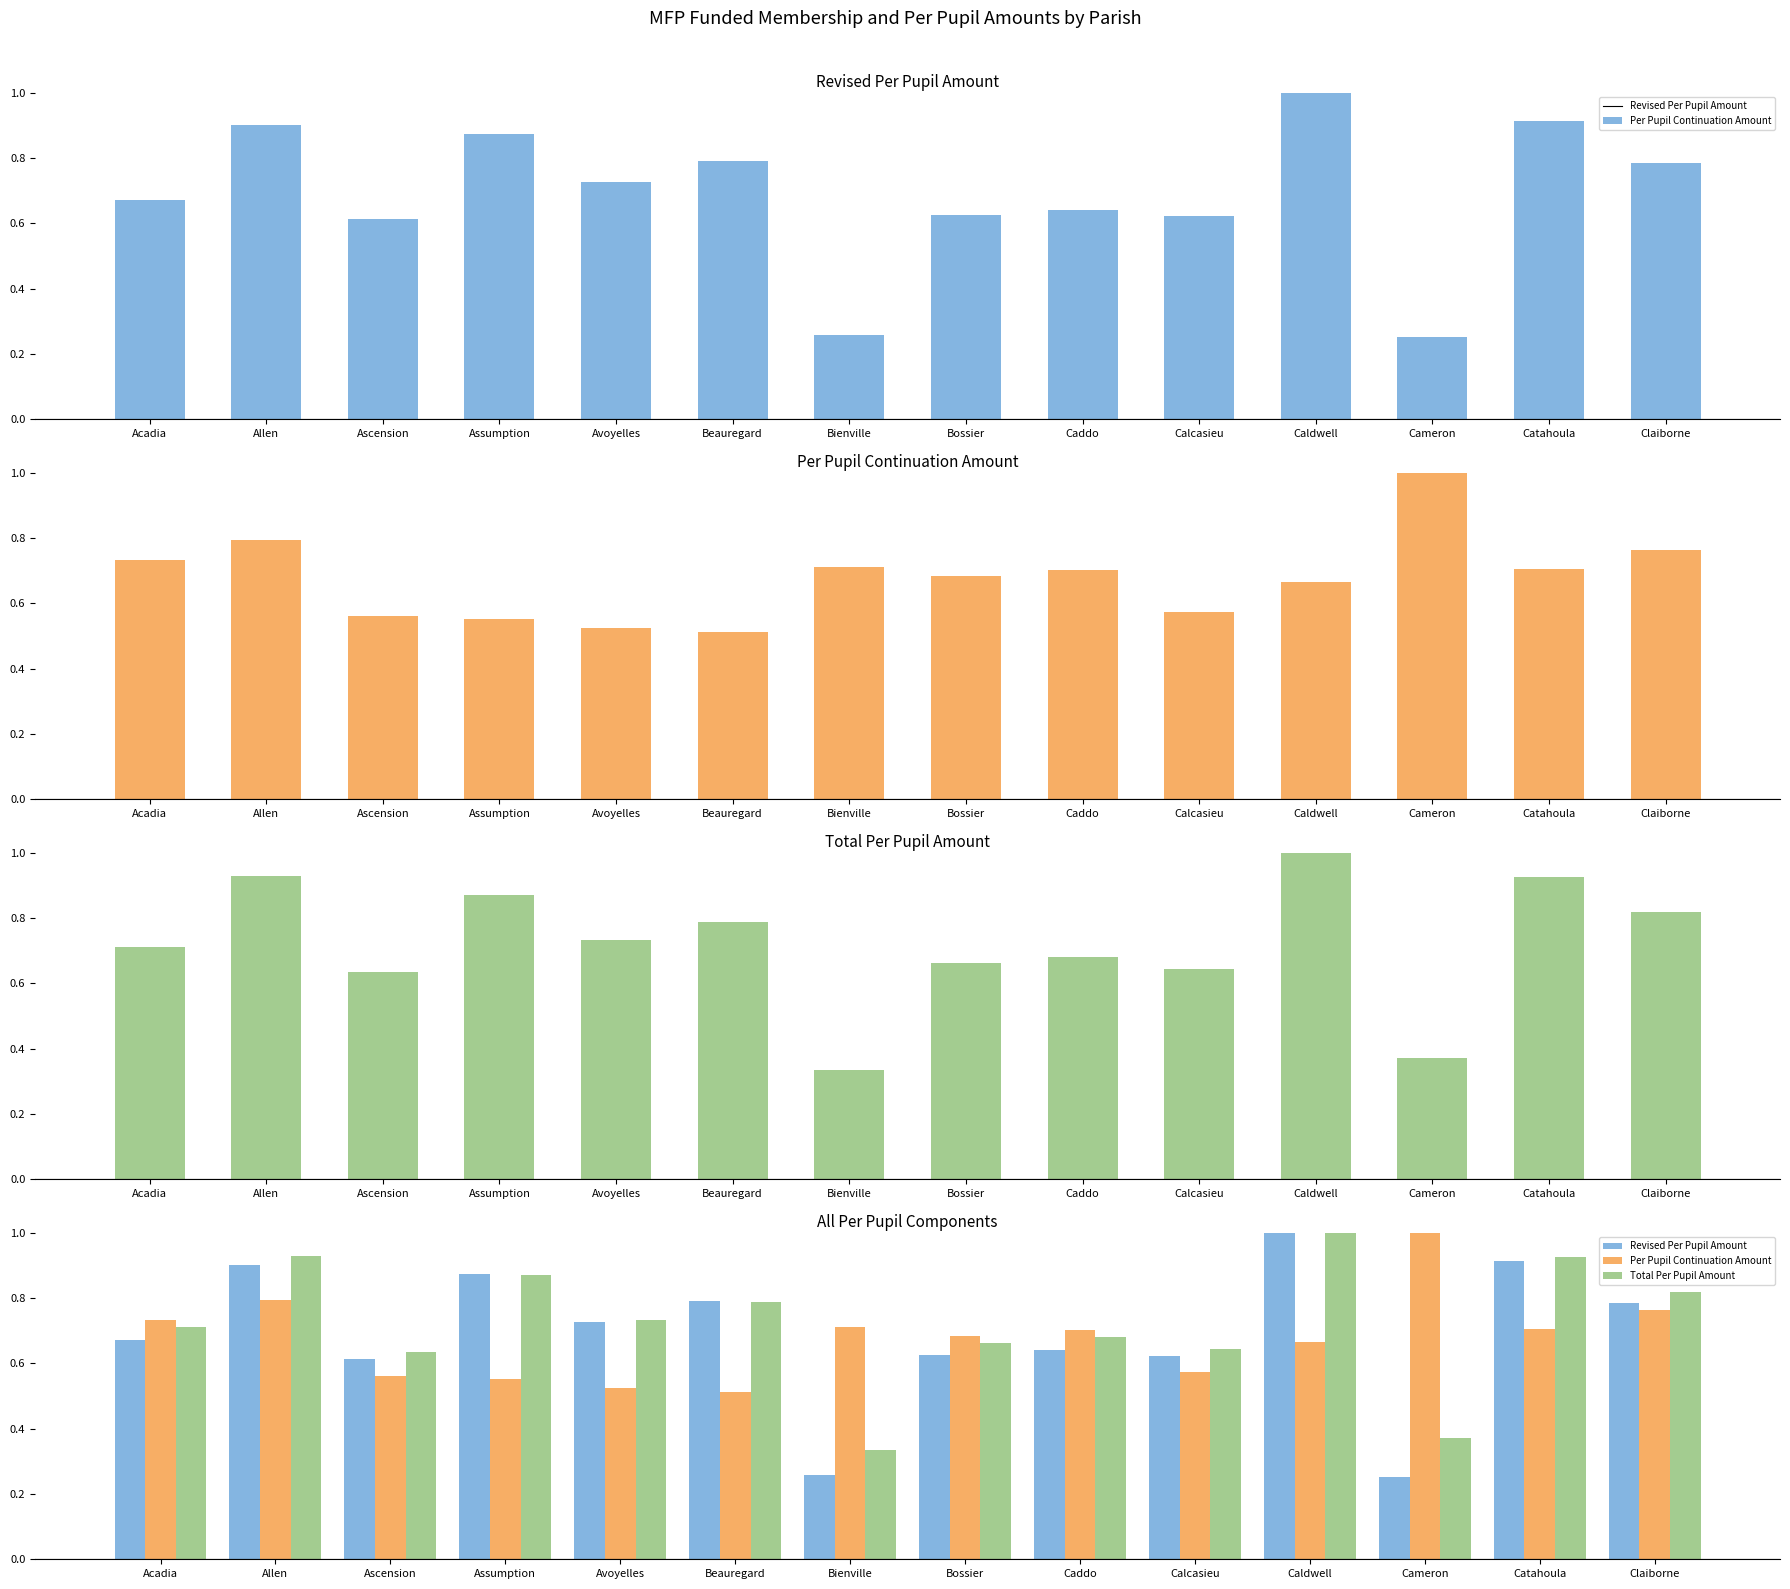

What is the difference between the maximum and second lowest values in the Total Per Pupil Amount series?

0.6